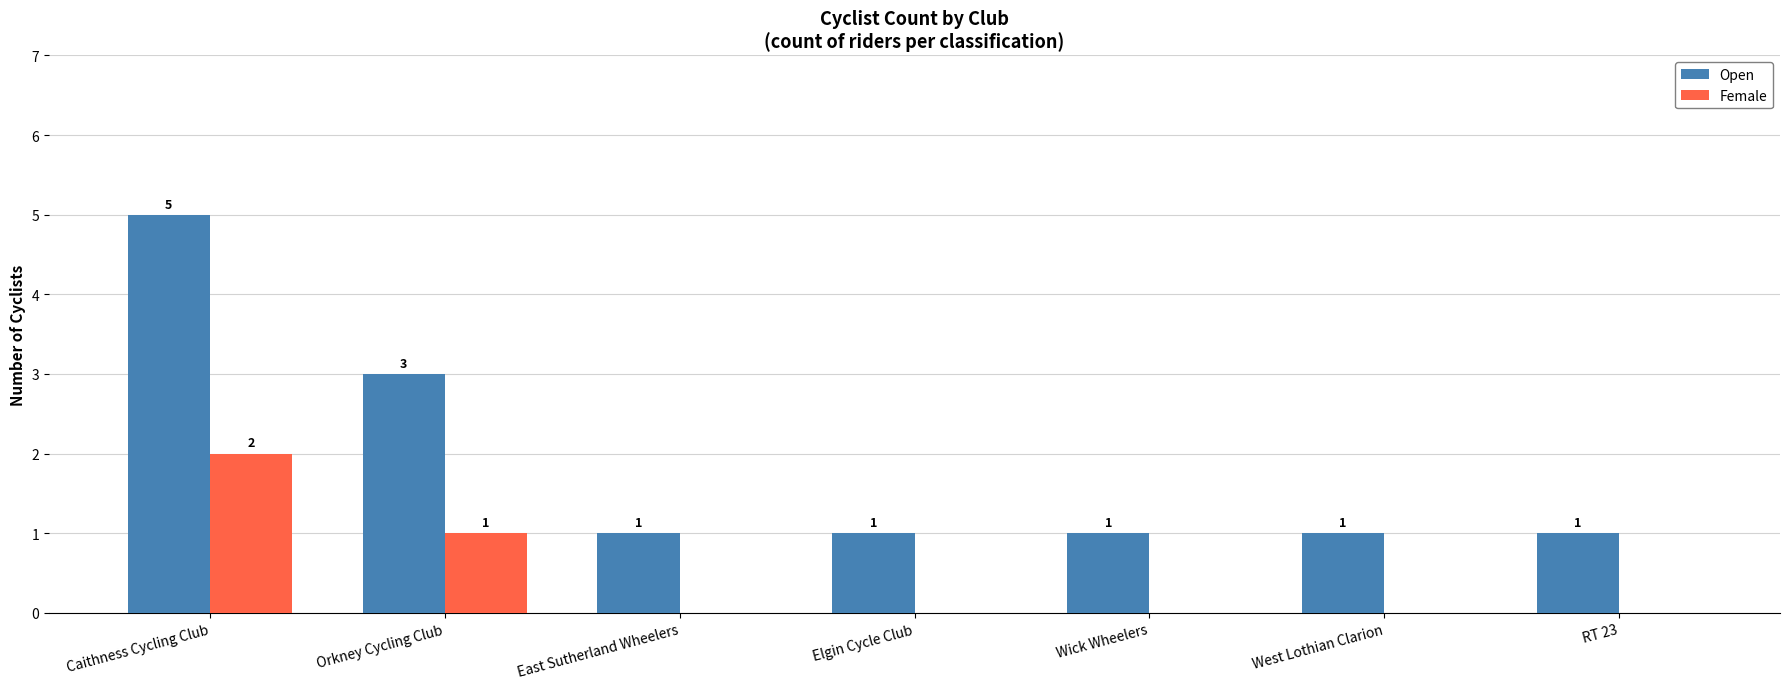

At which category is the sum across all series the highest?

Caithness Cycling Club